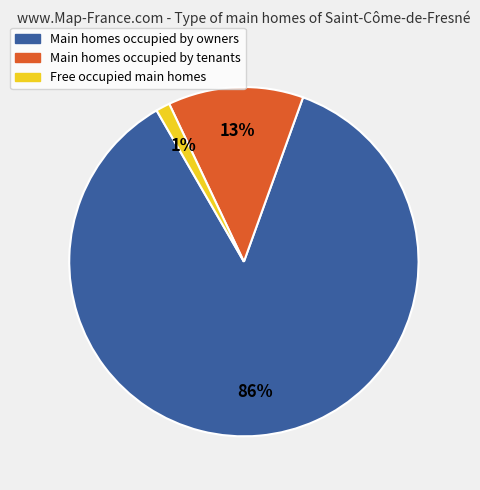

Is there any slice that represents more than half of the pie?

Yes